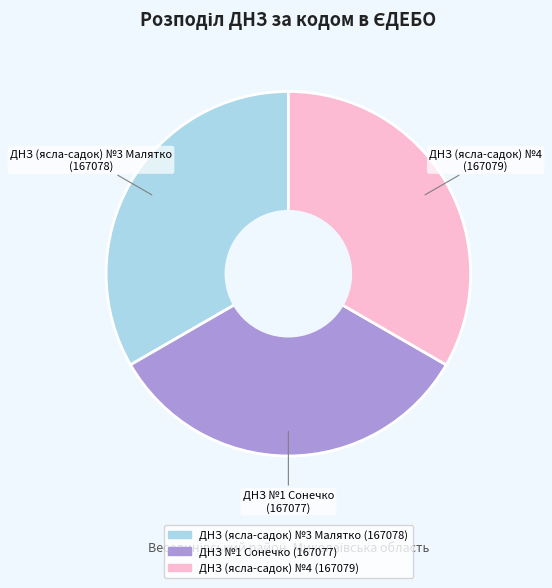

How many slices are in this pie chart?

3